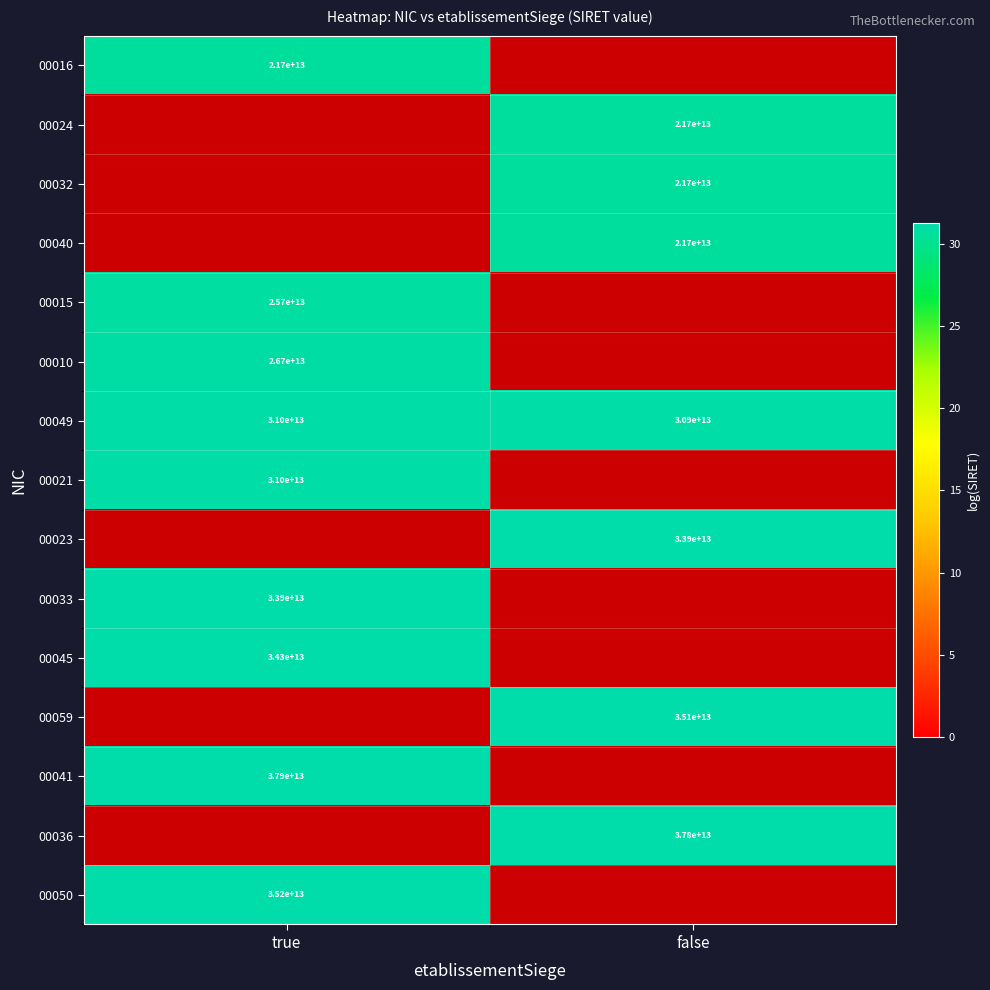

Which category has the highest value in the 00049 series?

true